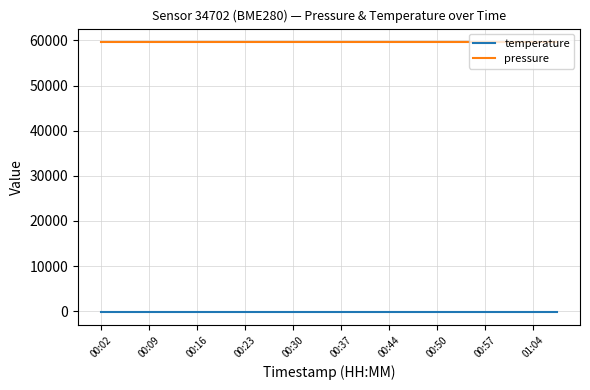

Which series has the largest total across all categories?

pressure